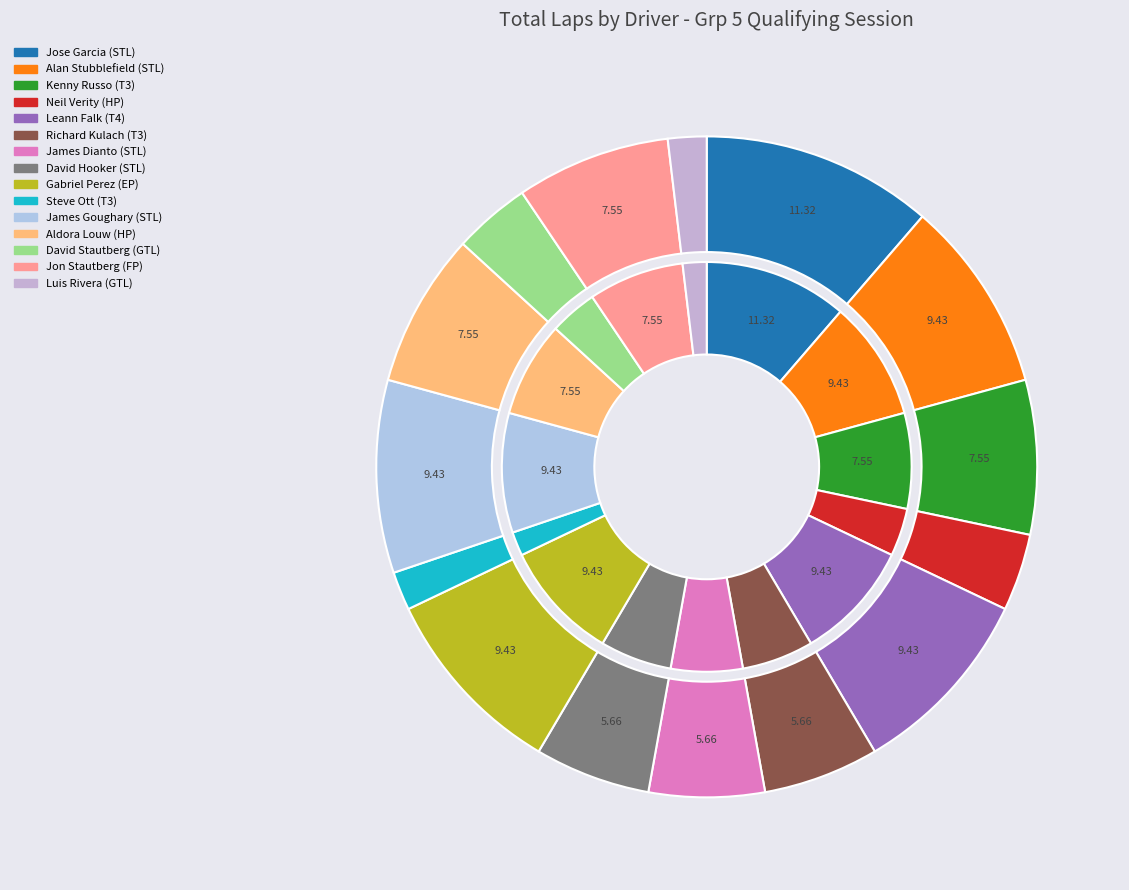

To the nearest percent, what is the combined percentage of Jose Garcia and James Goughary?

21%